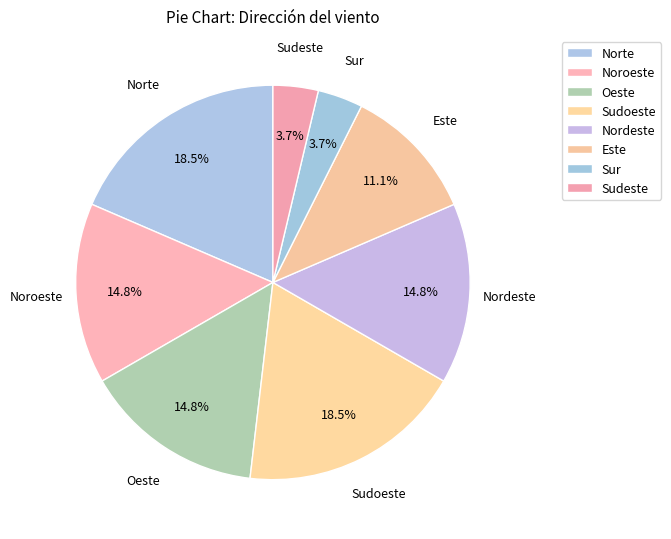

Is Sur the majority of the pie?

No